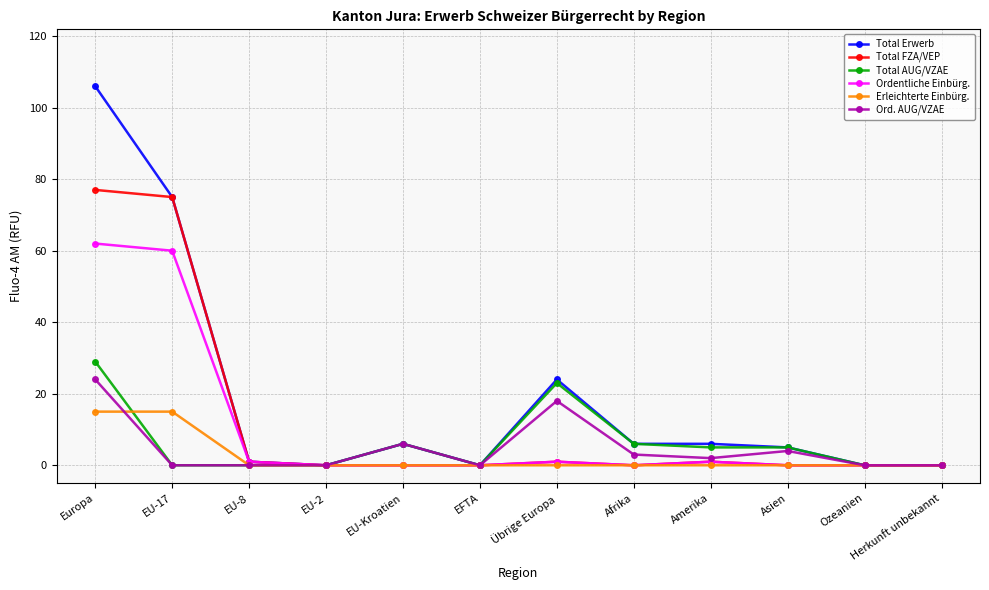

At which category is the sum across all series the highest?

Europa